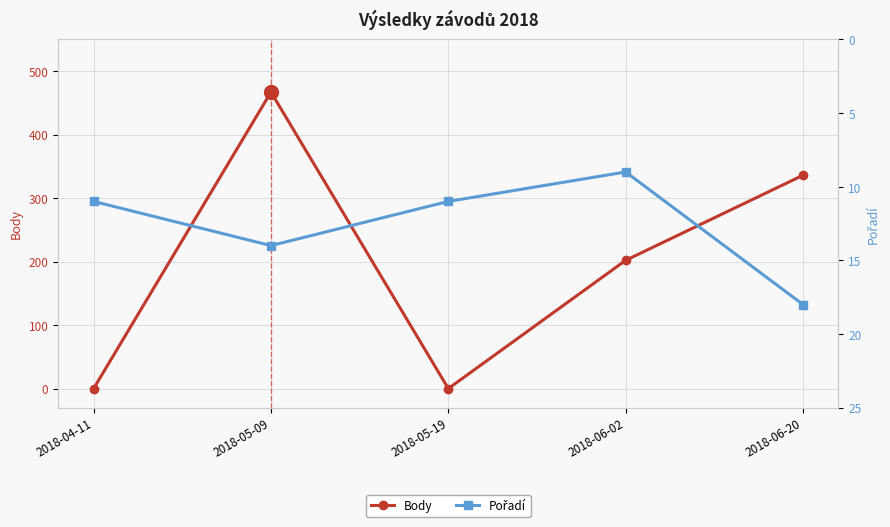

What is the difference between the Pořadí values at 2018-05-19 and 2018-05-09?

3